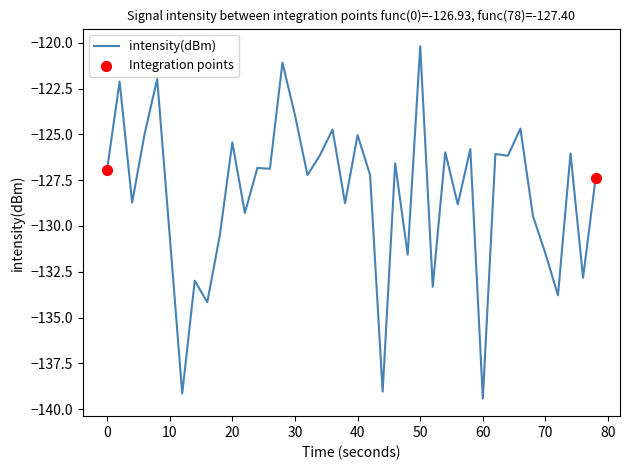

What is the minimum value shown in the chart?

-139.4